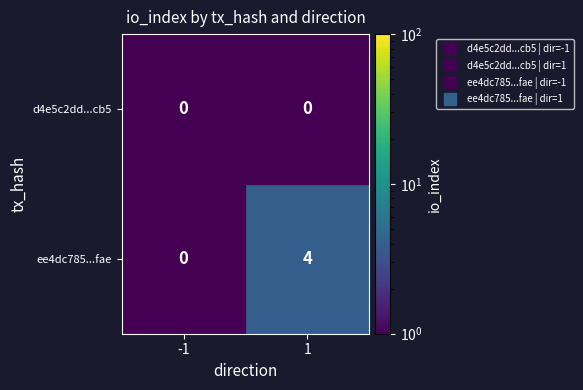

Which series has the largest range (max minus min)?

ee4dc785...fae